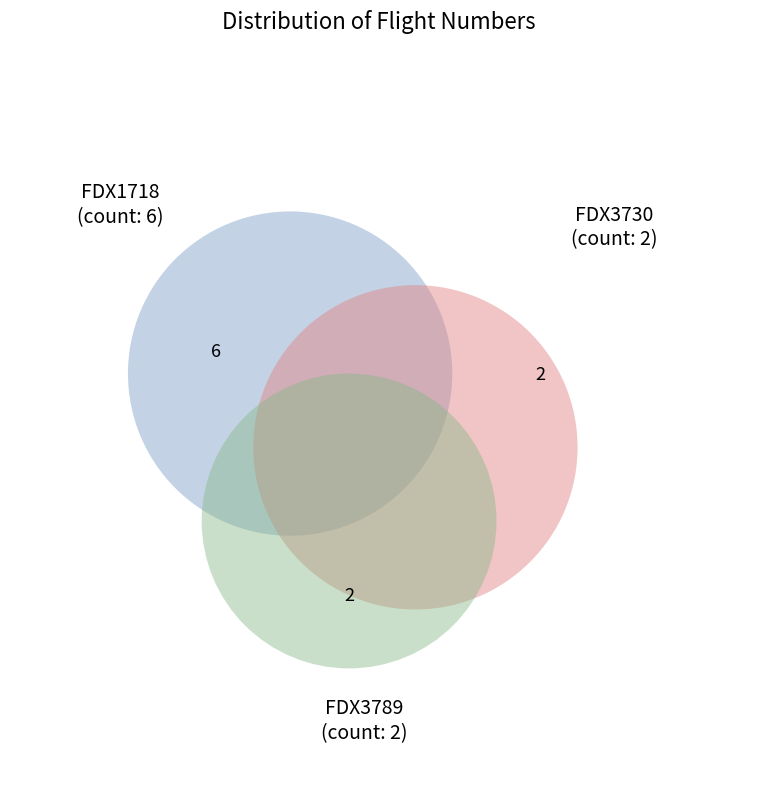

To the nearest percent, what percentage of the pie is FDX3789?

20%